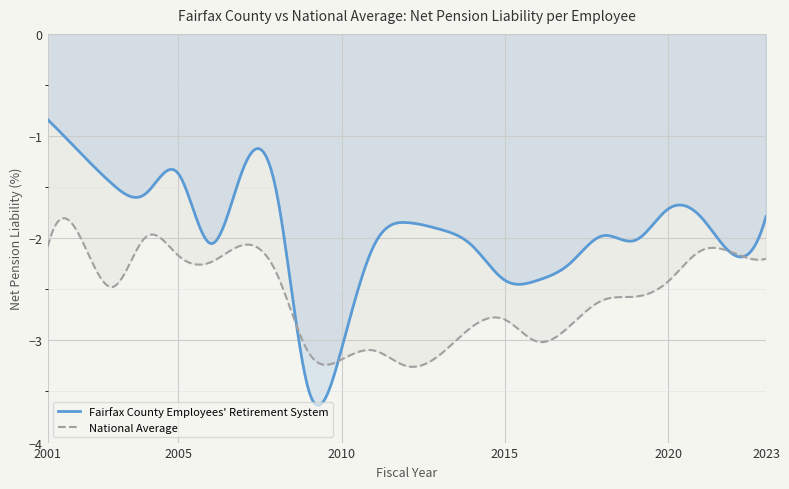

Reading right to left, extract all data points from this chart.

Fairfax County Employees' Retirement System: -1.8	-2.2	-1.8	-1.7	-2.0	-2.0	-2.2	-2.4	-2.4	-2.1	-1.9	-1.8	-2.1	-3.1	-3.5	-1.5	-1.3	-2.1	-1.4	-1.6	-1.5	-1.2	-0.8
National Average: -2.2	-2.1	-2.1	-2.4	-2.6	-2.6	-2.9	-3.0	-2.8	-2.9	-3.1	-3.3	-3.1	-3.2	-3.1	-2.3	-2.1	-2.2	-2.2	-2.0	-2.5	-2.0	-2.1